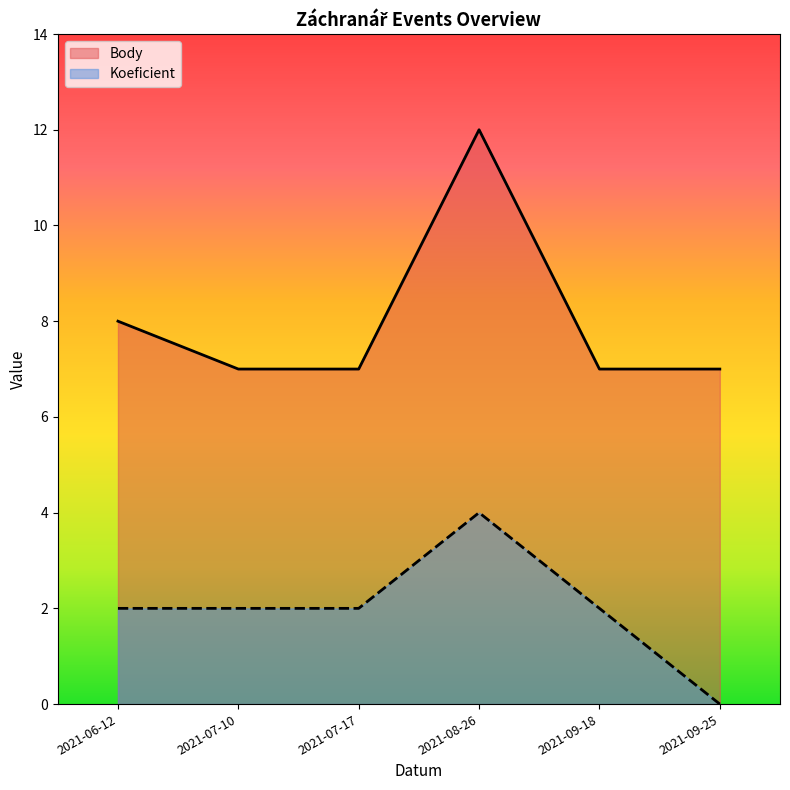

Which series changed the most between 2021-06-12 and 2021-07-10?

Body